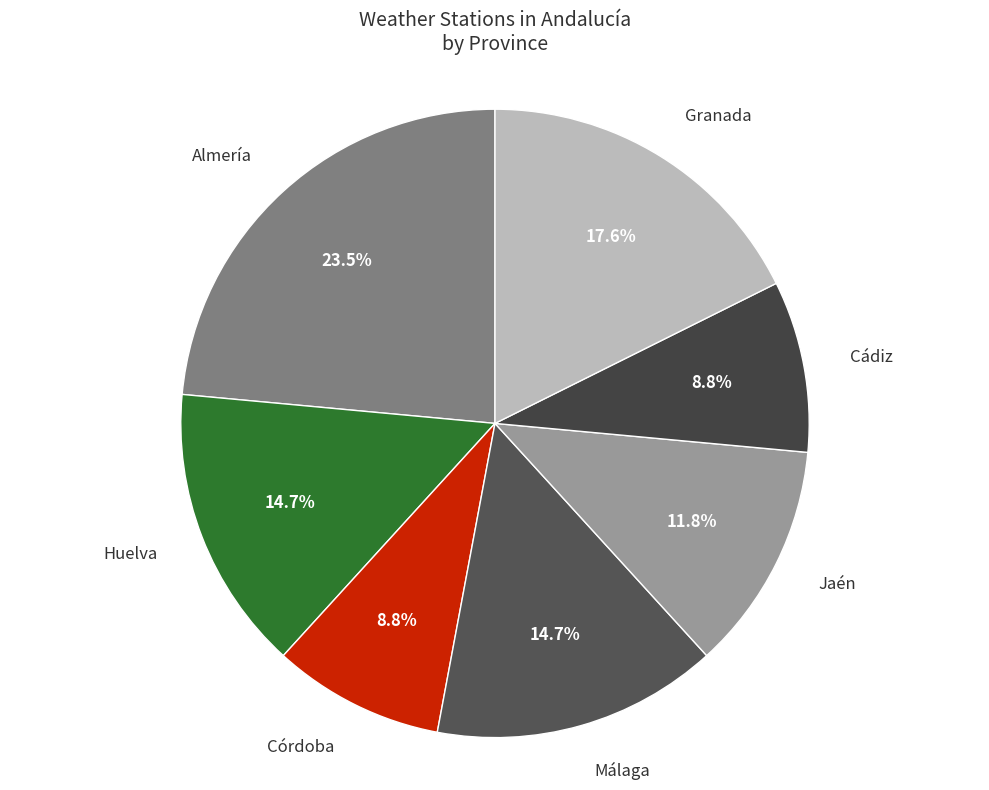

How many segments does this pie chart have?

7